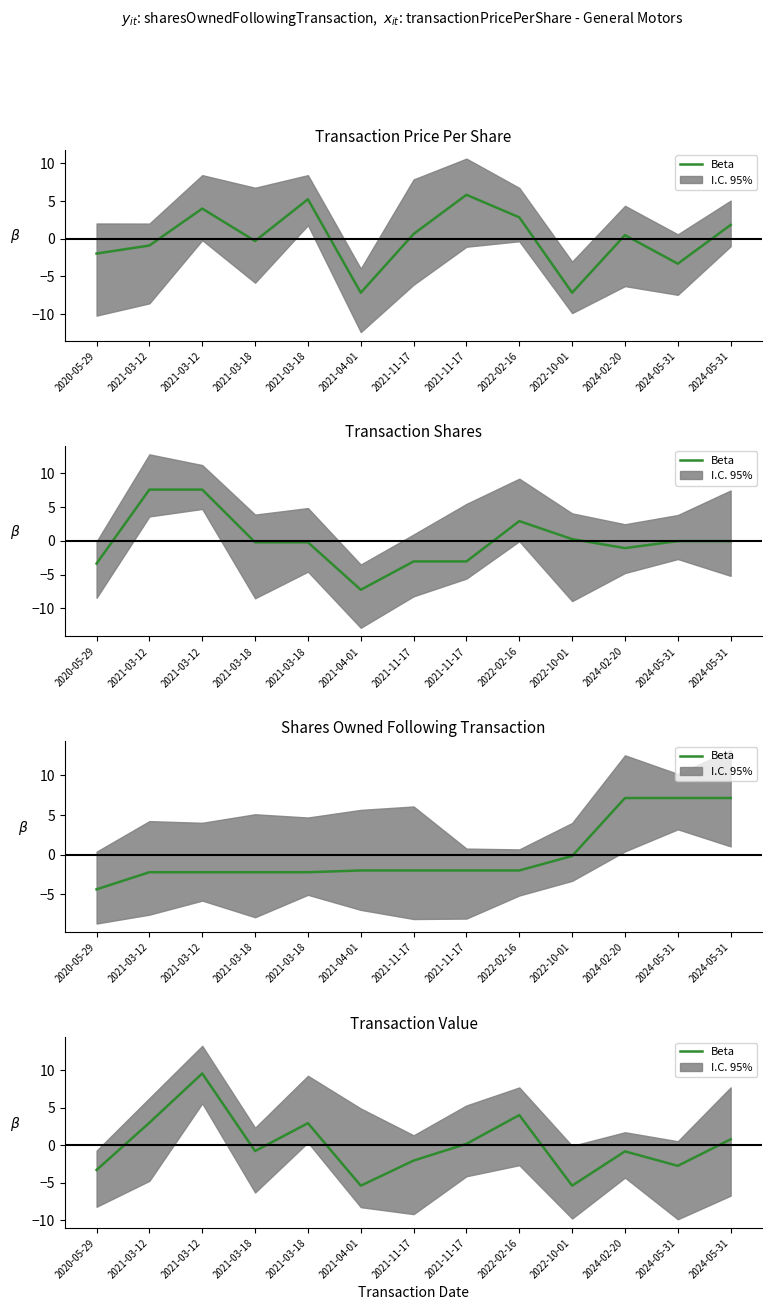

How many values are below 0?

7